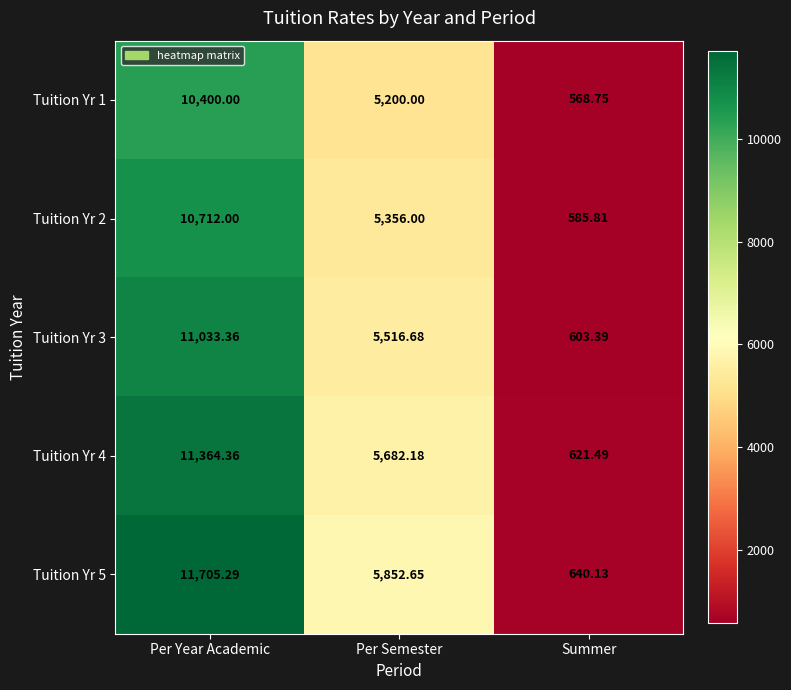

Rank the categories by Tuition Yr 4 value from lowest to highest.

Summer, Per Semester, Per Year Academic